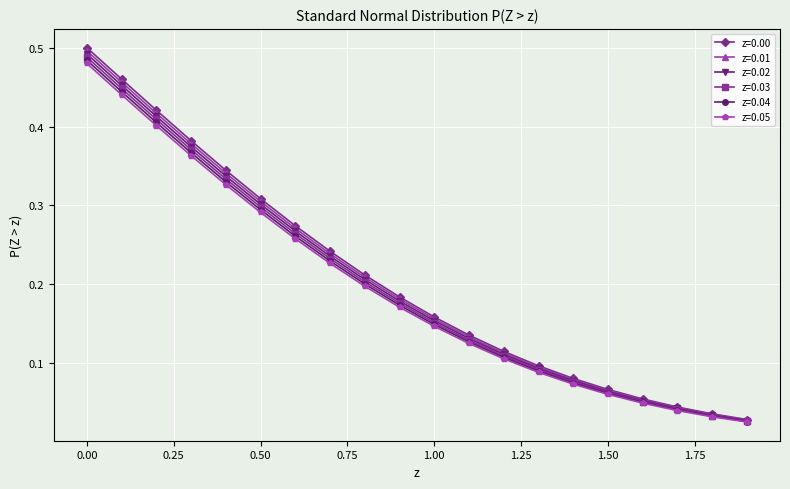

At how many categories does at least one series exceed 0?

20